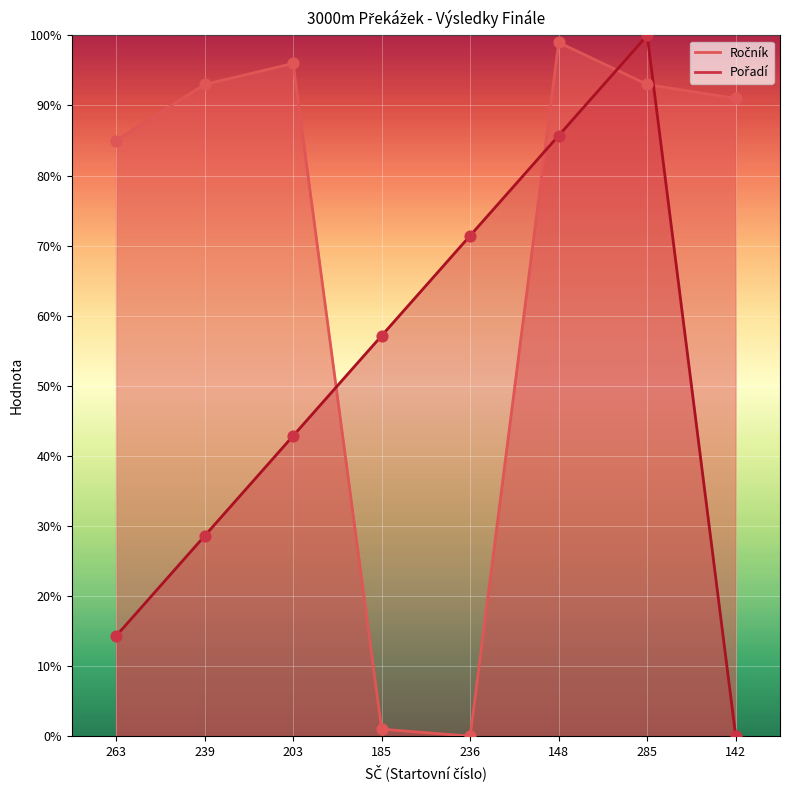

What are all the series names shown in the legend?

Ročník, Pořadí